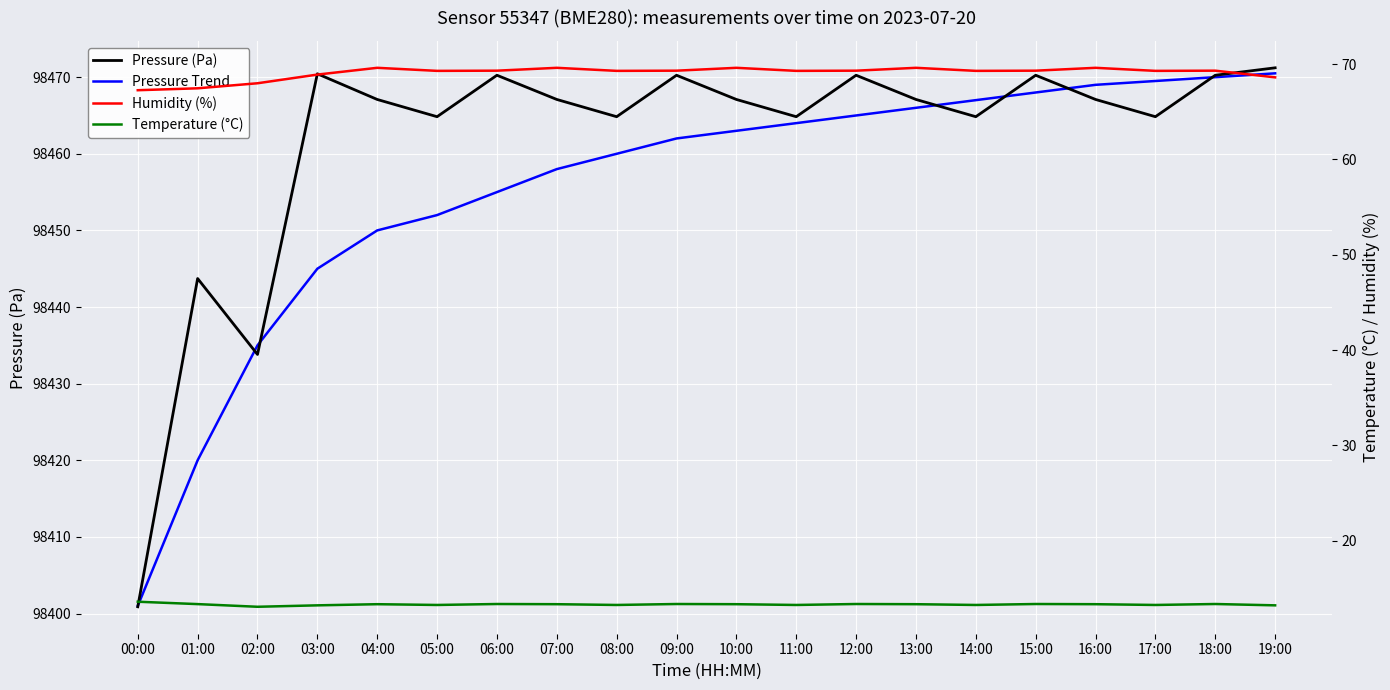

Reading right to left, transcribe all the data shown in this chart.

Pressure (Pa): 19:00=98471.2	18:00=98470.2	17:00=98464.8	16:00=98467.1	15:00=98470.2	14:00=98464.8	13:00=98467.1	12:00=98470.2	11:00=98464.8	10:00=98467.1	09:00=98470.2	08:00=98464.8	07:00=98467.1	06:00=98470.2	05:00=98464.8	04:00=98467.1	03:00=98470.4	02:00=98433.8	01:00=98443.7	00:00=98400.9
Pressure Trend: 19:00=98470.5	18:00=98470.0	17:00=98469.5	16:00=98469.0	15:00=98468.0	14:00=98467.0	13:00=98466.0	12:00=98465.0	11:00=98464.0	10:00=98463.0	09:00=98462.0	08:00=98460.0	07:00=98458.0	06:00=98455.0	05:00=98452.0	04:00=98450.0	03:00=98445.0	02:00=98435.0	01:00=98420.0	00:00=98401.0
Humidity (%): 19:00=68.6	18:00=69.3	17:00=69.3	16:00=69.6	15:00=69.3	14:00=69.3	13:00=69.6	12:00=69.3	11:00=69.3	10:00=69.6	09:00=69.3	08:00=69.3	07:00=69.6	06:00=69.3	05:00=69.3	04:00=69.6	03:00=68.9	02:00=68.0	01:00=67.5	00:00=67.3
Temperature (°C): 19:00=13.2	18:00=13.3	17:00=13.2	16:00=13.3	15:00=13.3	14:00=13.2	13:00=13.3	12:00=13.3	11:00=13.2	10:00=13.3	09:00=13.3	08:00=13.2	07:00=13.3	06:00=13.3	05:00=13.2	04:00=13.3	03:00=13.2	02:00=13.1	01:00=13.3	00:00=13.6